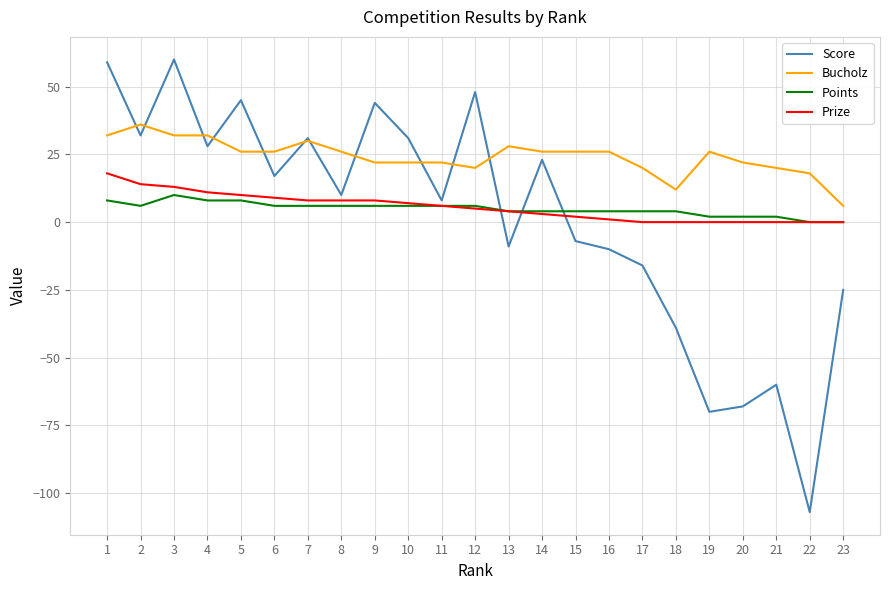

True or false: Bucholz and Prize cross at least once.

False